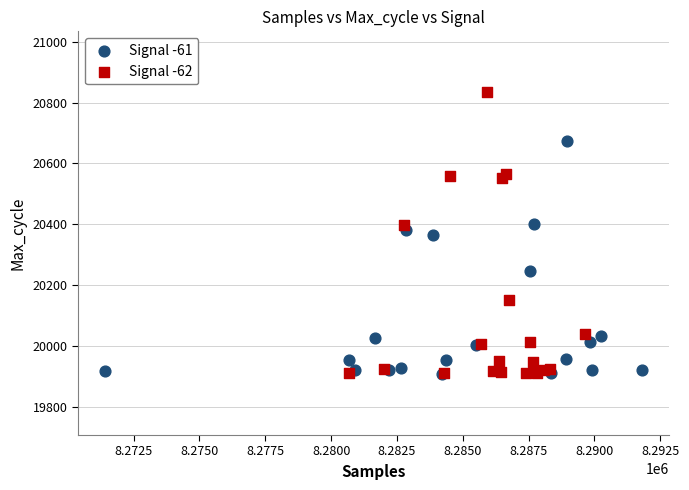

Which series has the widest spread of Y values?

Signal -62